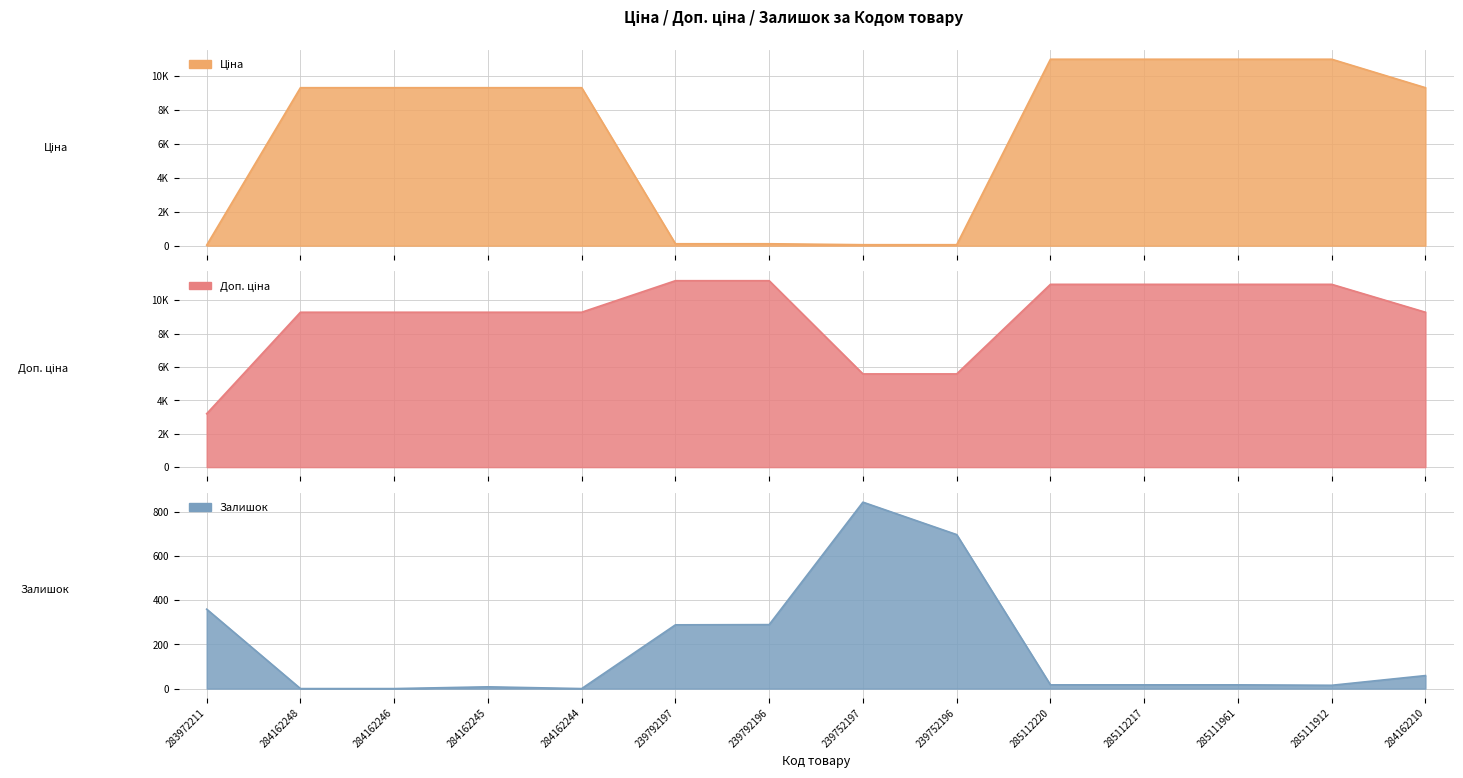

Which series has the largest range (max minus min)?

Ціна